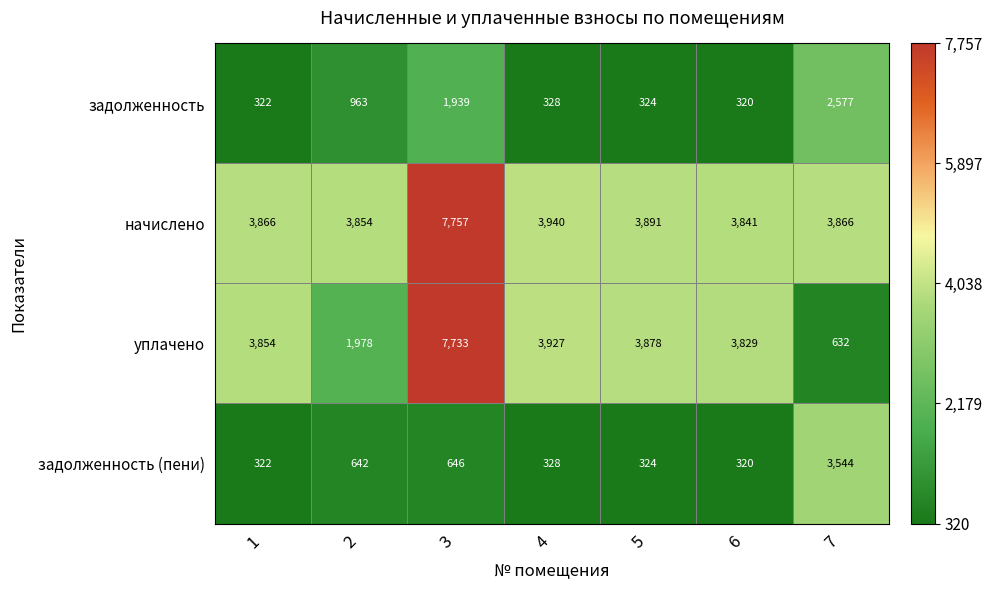

Which series has the largest total across all categories?

начислено